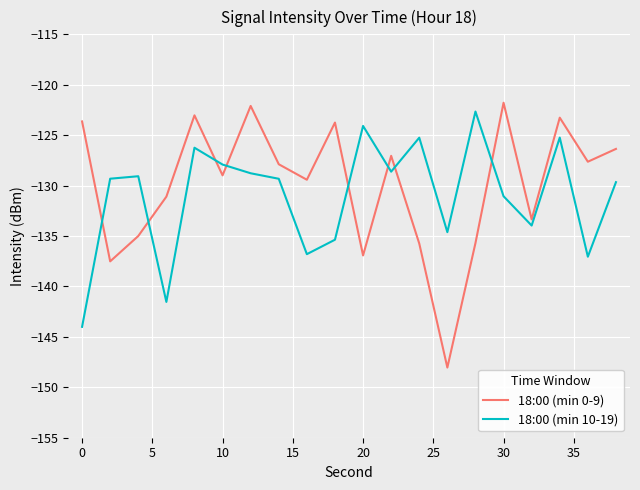

What is the smallest value displayed?

-148.0